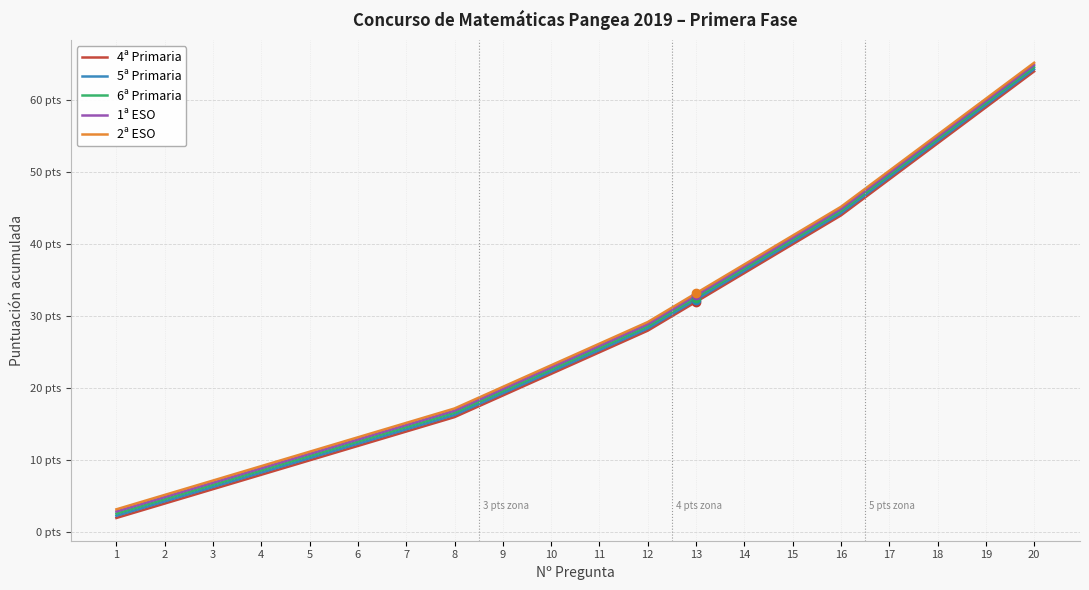

What is the sum of all 2ª ESO values?

568.0